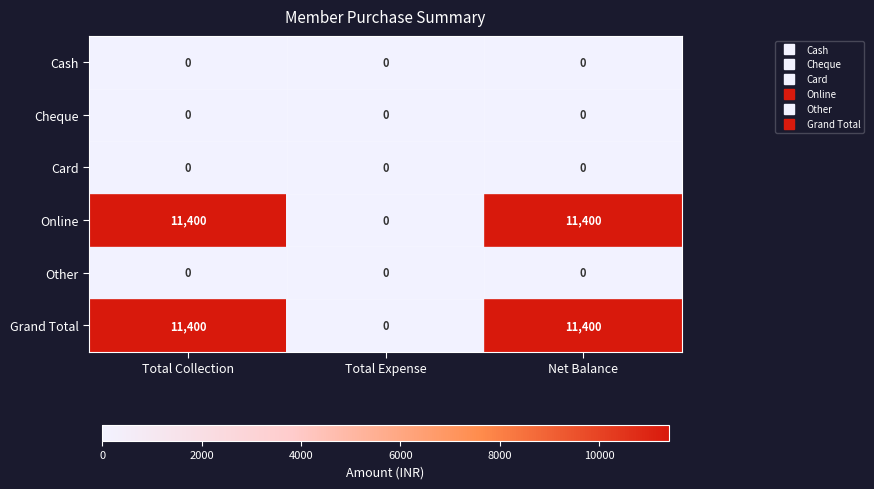

The Other series shows 0 at Total Expense. True or false?

True